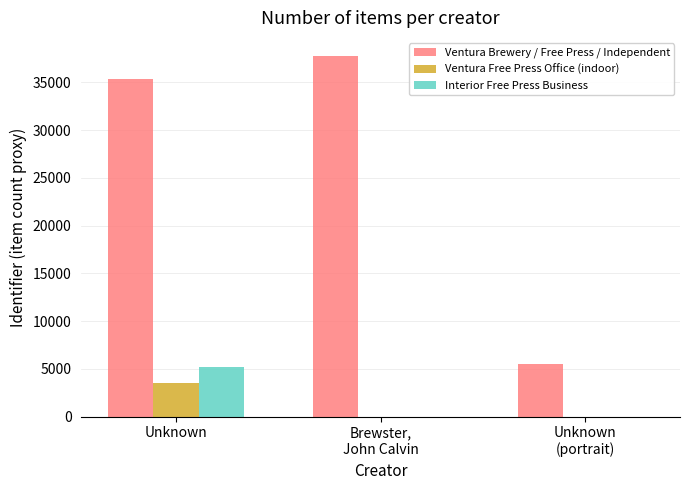

The value of Ventura Free Press Office (indoor) at Unknown
(portrait) is 0. True or false?

True